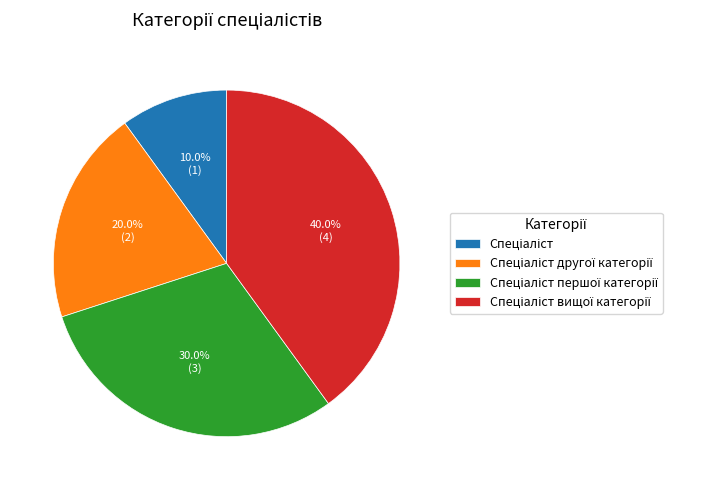

Is there any slice that represents more than half of the pie?

No